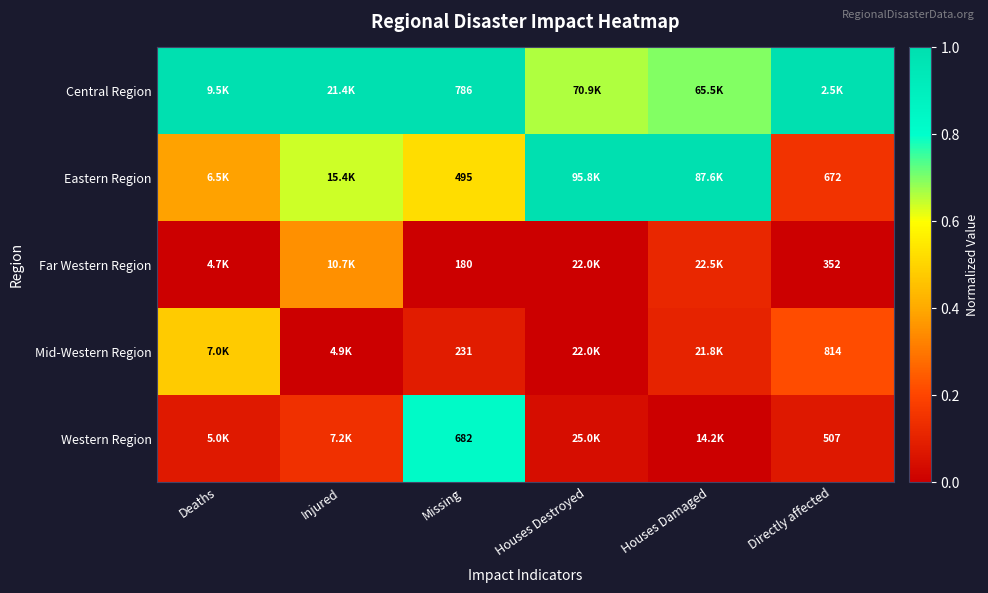

What is the spread (max minus min) of values at Directly affected?

1.0